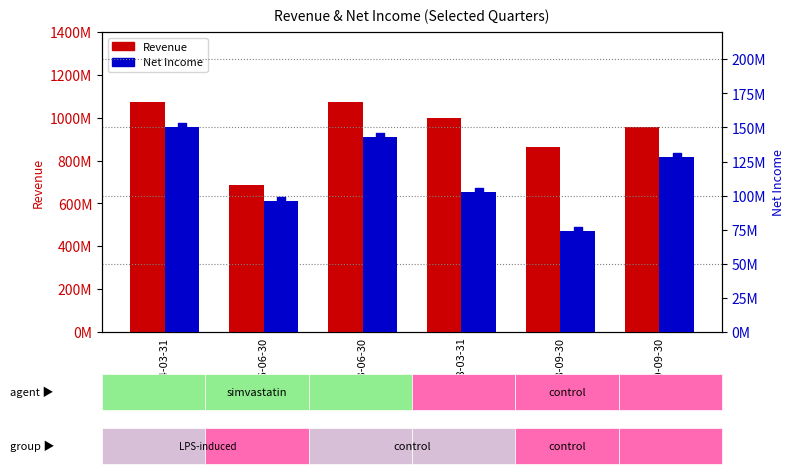

Which series reaches the maximum Y coordinate?

Revenue